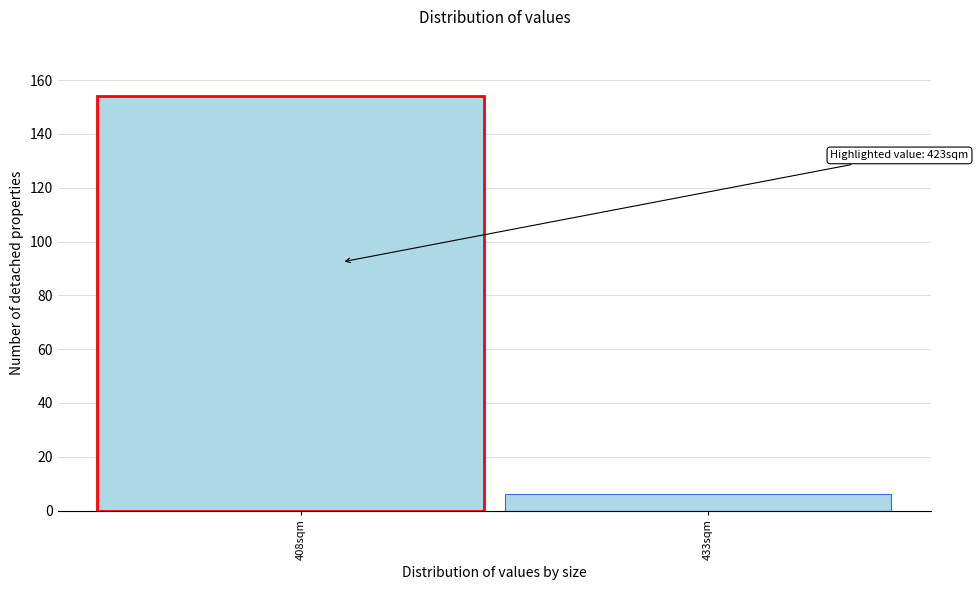

Reading left to right, list all the values displayed in this chart.

408sqm=154	433sqm=6